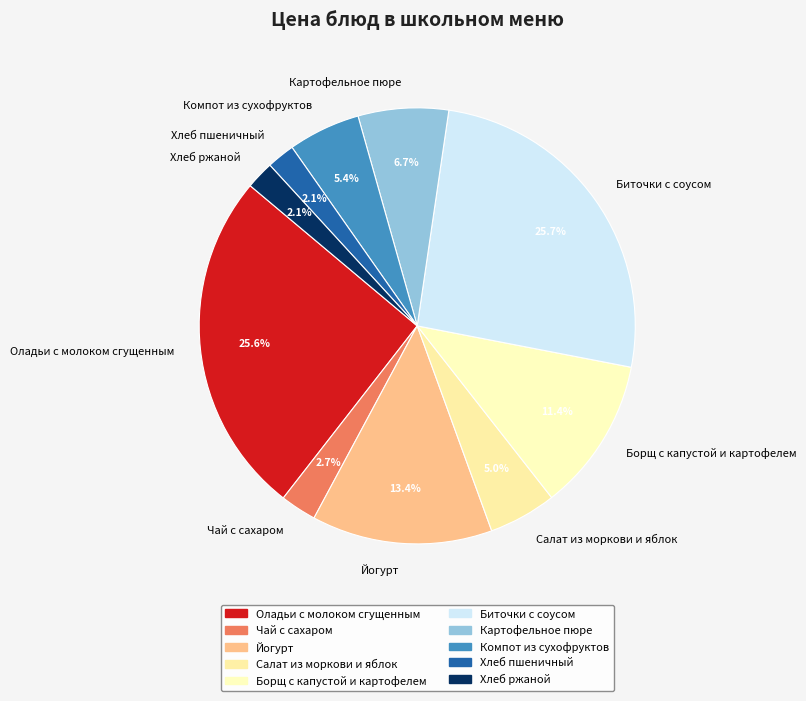

What percentage is the Хлеб ржаной slice, to the nearest percent?

2%